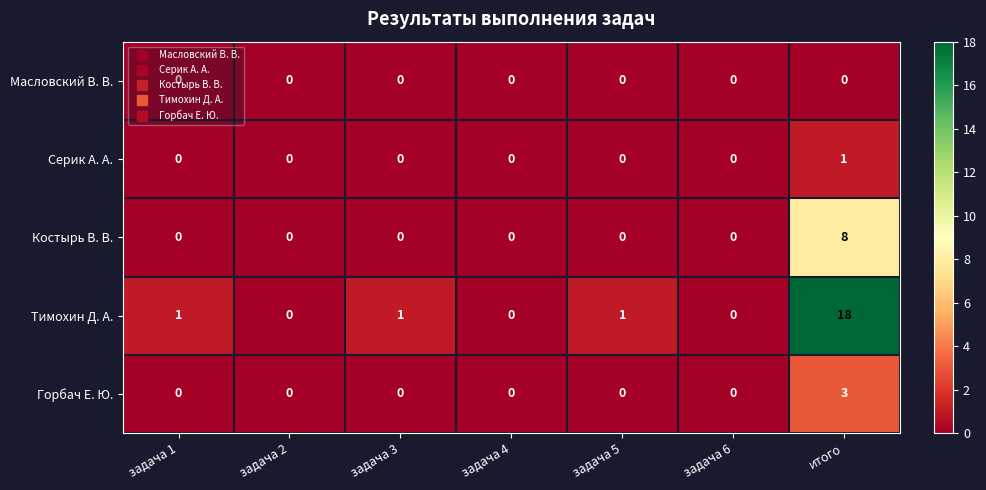

What is the difference between the highest and lowest values at задача 5?

1